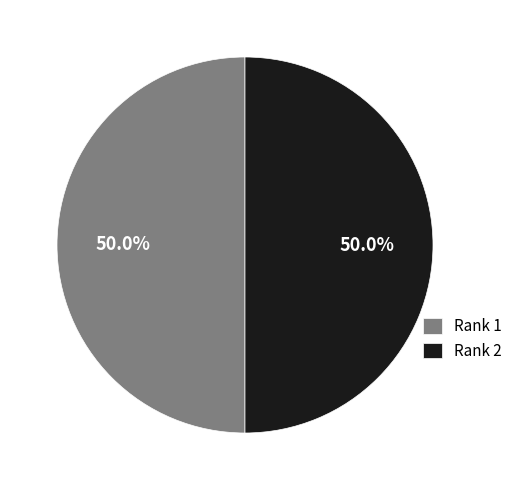

What is the ratio of the value at Rank 2 to the value at Rank 1?

1.0